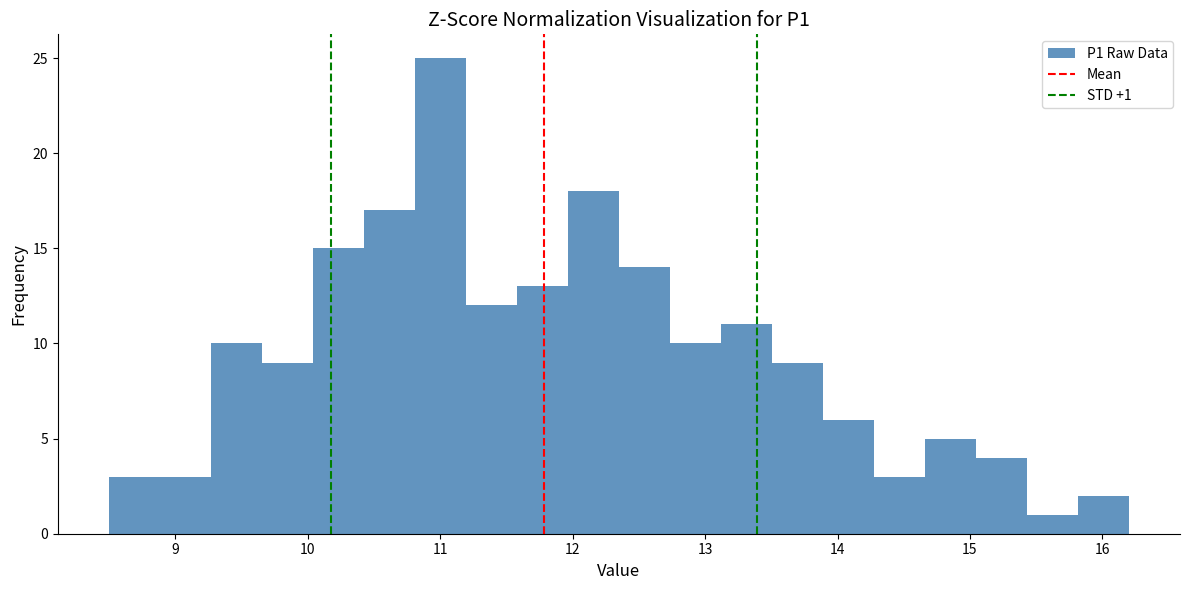

Read against the x-axis, roughly where is the centre of the tallest bar?

11.0